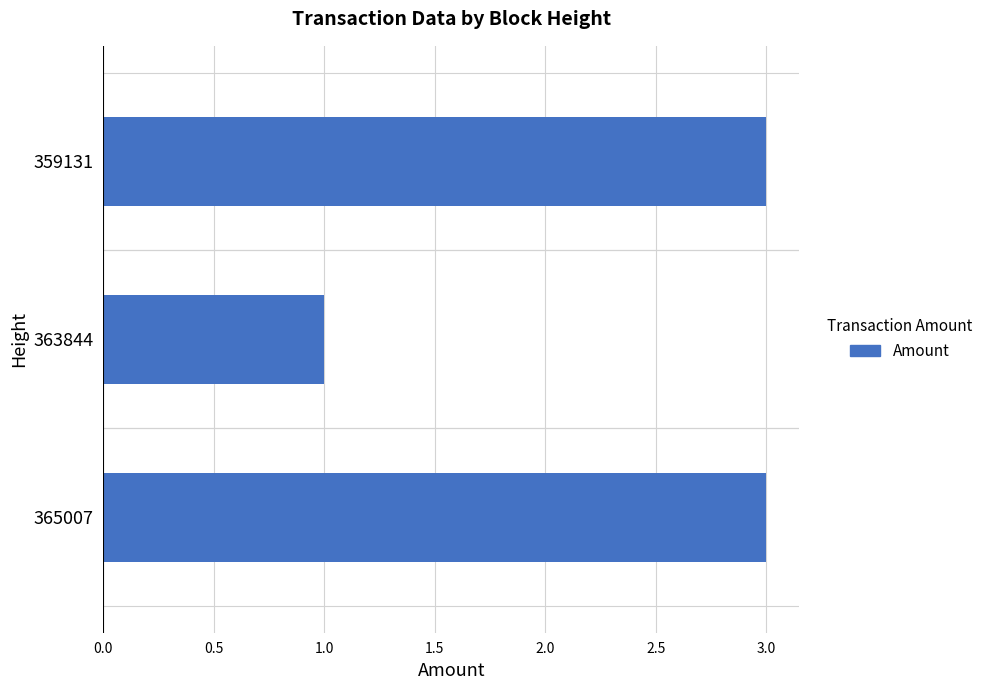

What is the average value?

2